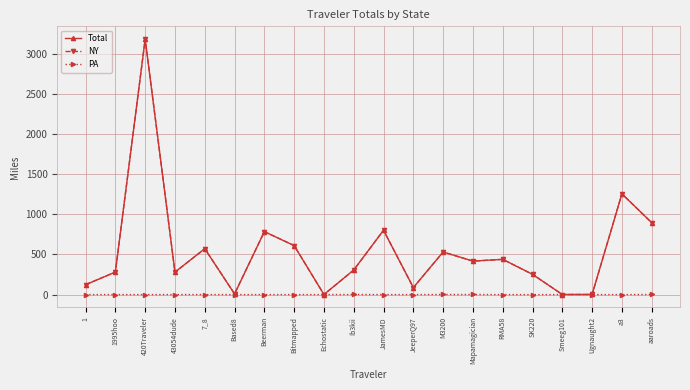

Is the value of PA at 7_8 greater than the value of Total at Bitmapped?

No